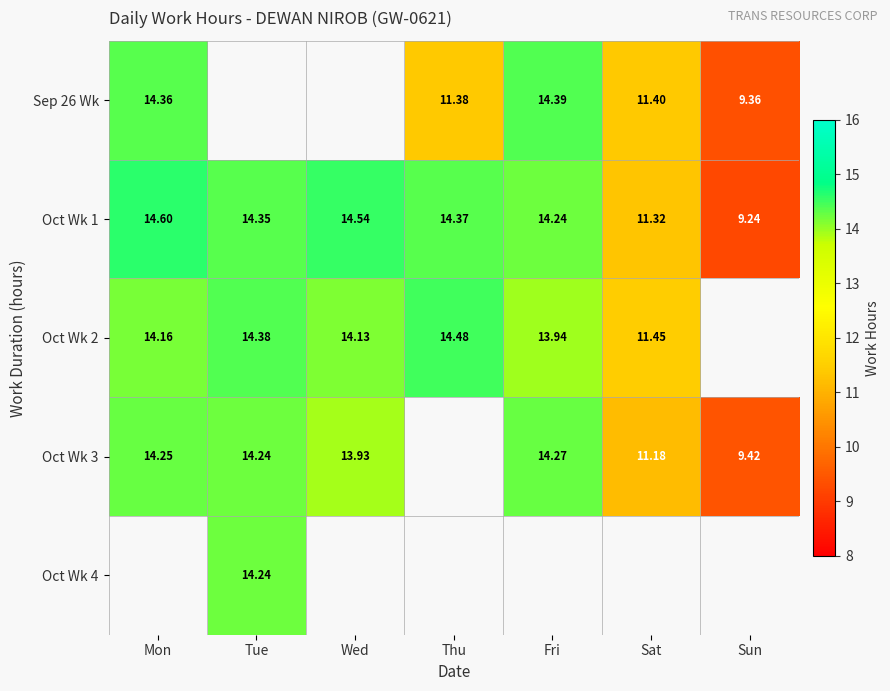

At which label does Oct Wk 1 reach its minimum?

Sun